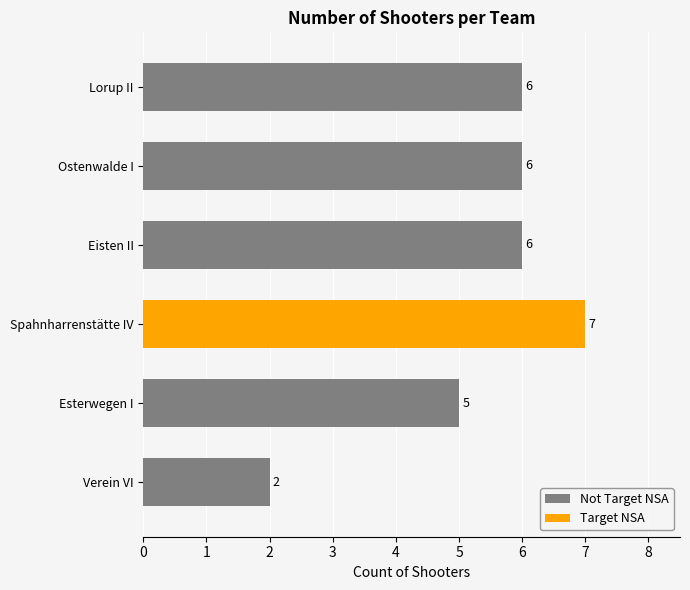

What is the lowest value of the Lorup II series?

6